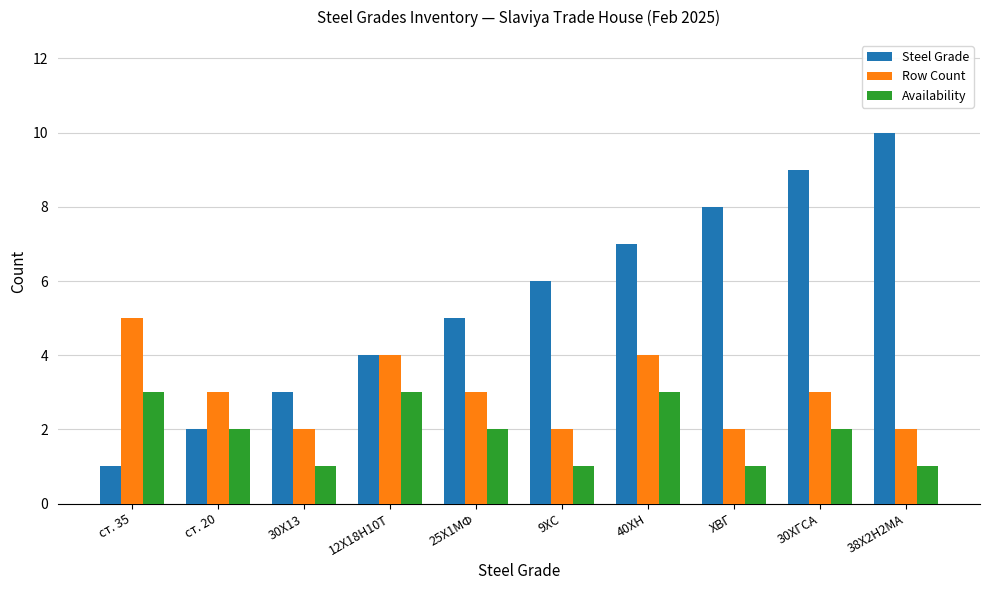

How many bars are there in each group?

3